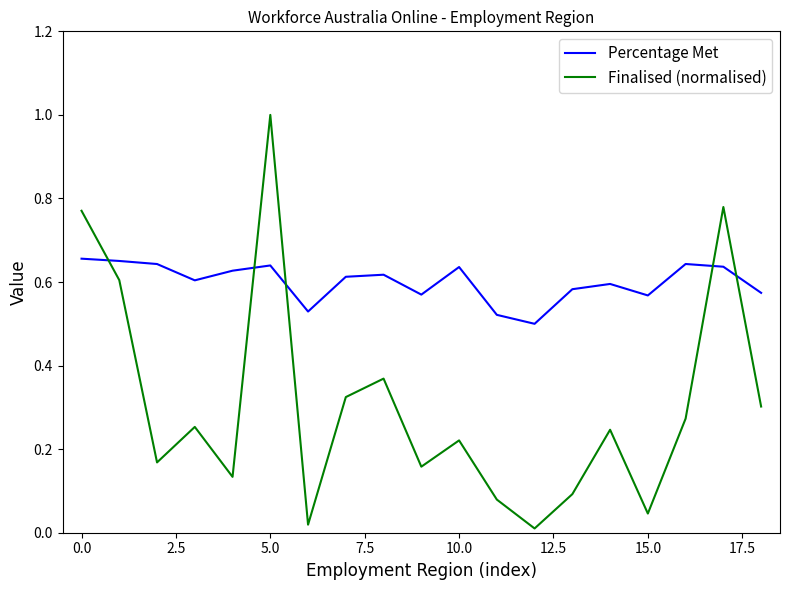

What is the maximum value shown in the chart?

1.0